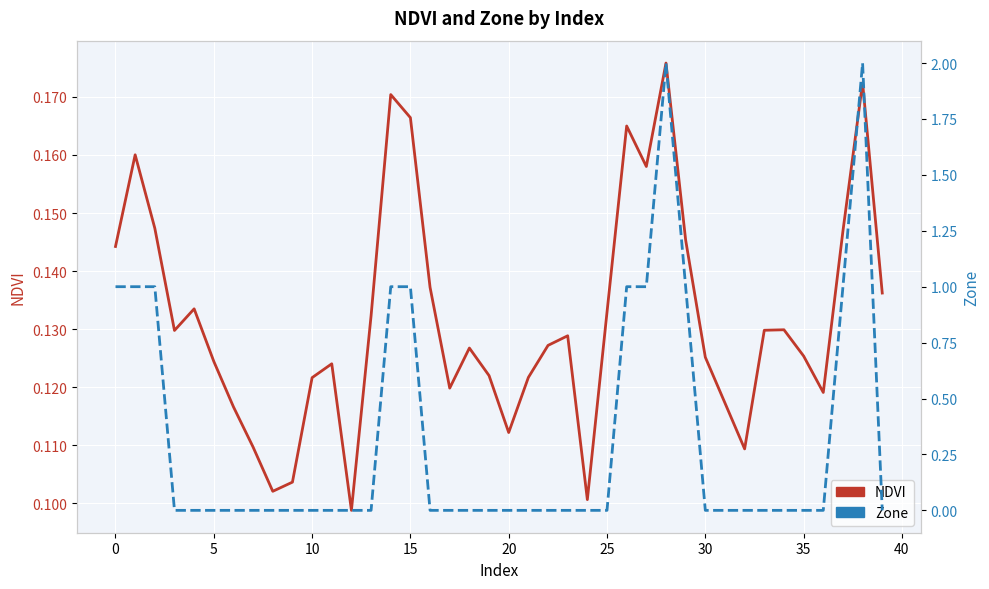

Which has a higher value, 25 or 30?

25